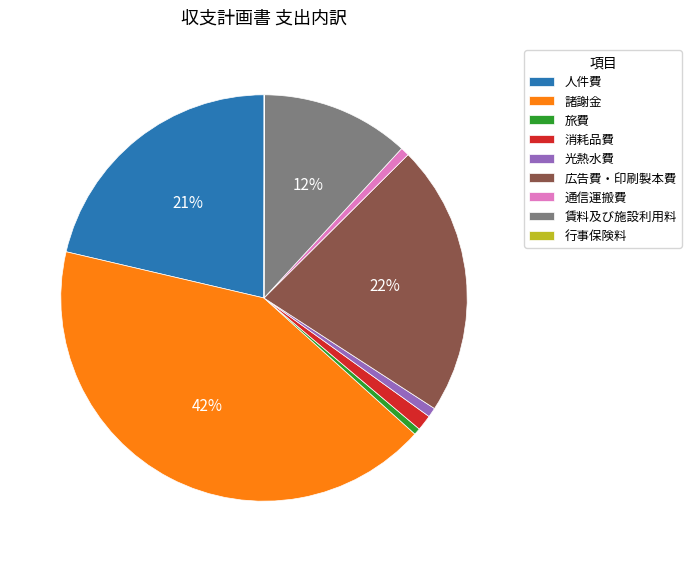

Does any single category account for the majority?

No